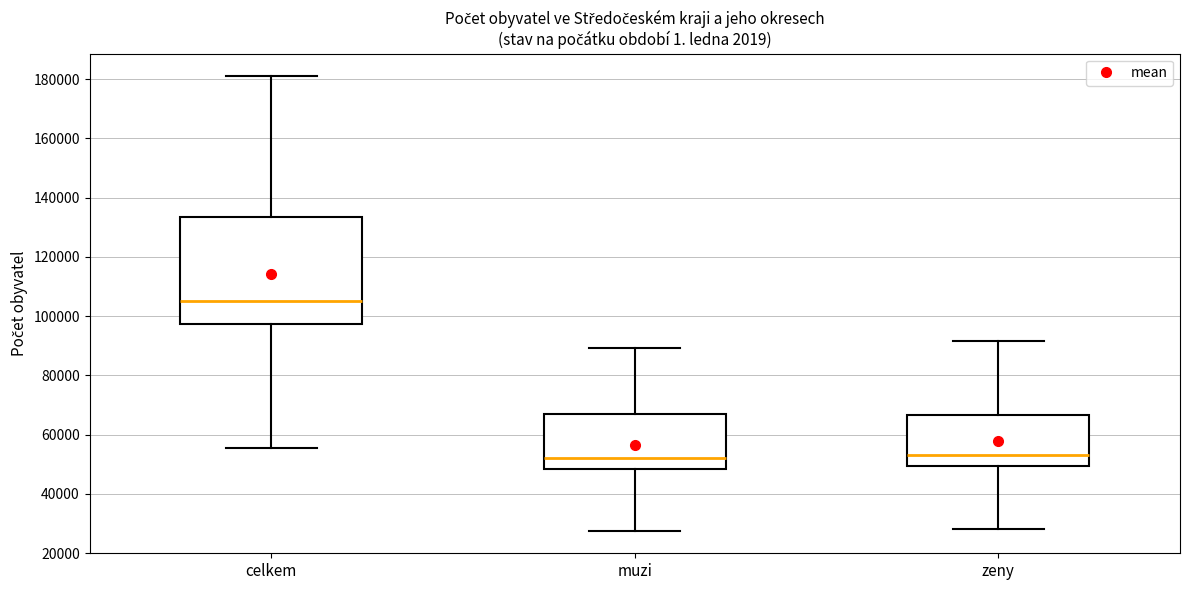

Which box is the tallest, from its lower edge to its upper edge?

celkem